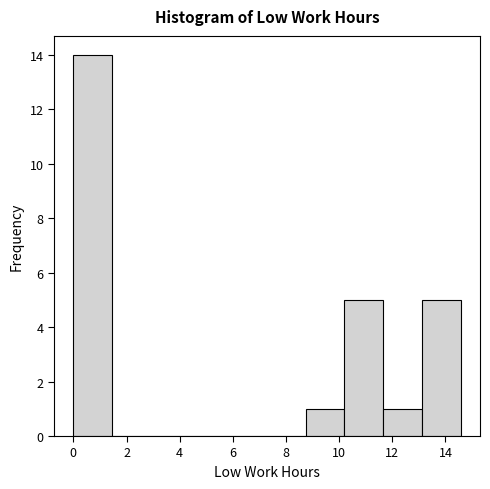

Reading left to right, transcribe this chart: for each bar, give the range it covers on the x-axis and its height. Neither the bar edges nor the heights are printed on the chart, so give them approximately, as read against the axes.

0.0 to 1.4: 14
1.4 to 3.0: 0
3.0 to 4.4: 0
4.4 to 5.8: 0
5.8 to 7.2: 0
7.2 to 8.8: 0
8.8 to 10.2: 1
10.2 to 11.6: 5
11.6 to 13.2: 1
13.2 to 14.6: 5